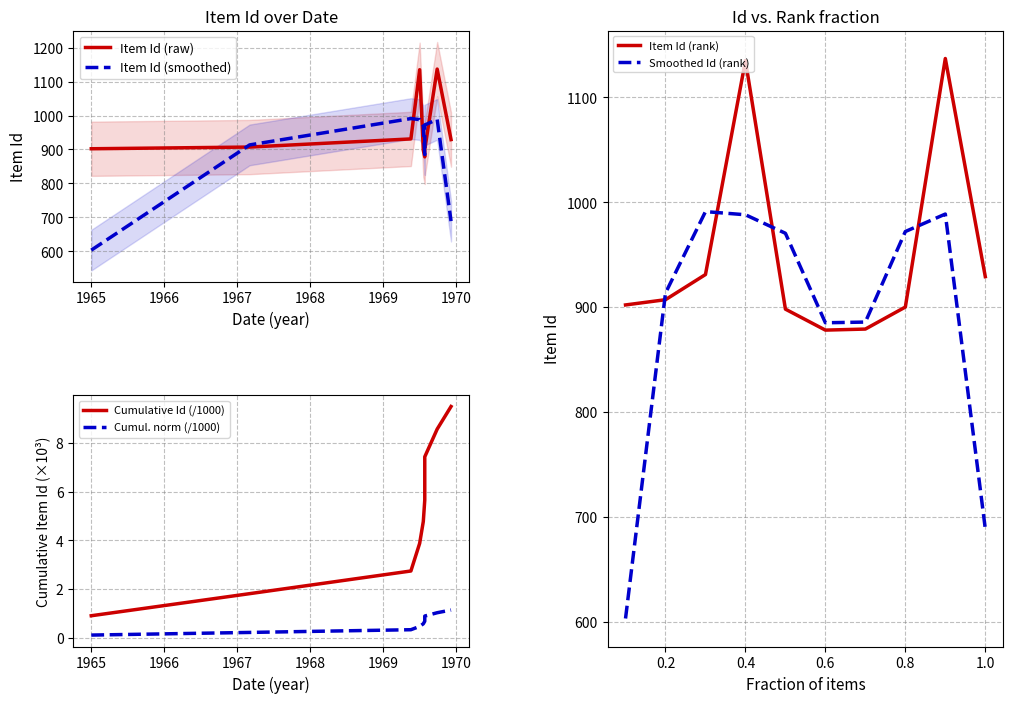

Where is the first local maximum for Item Id (rank)?

0.4